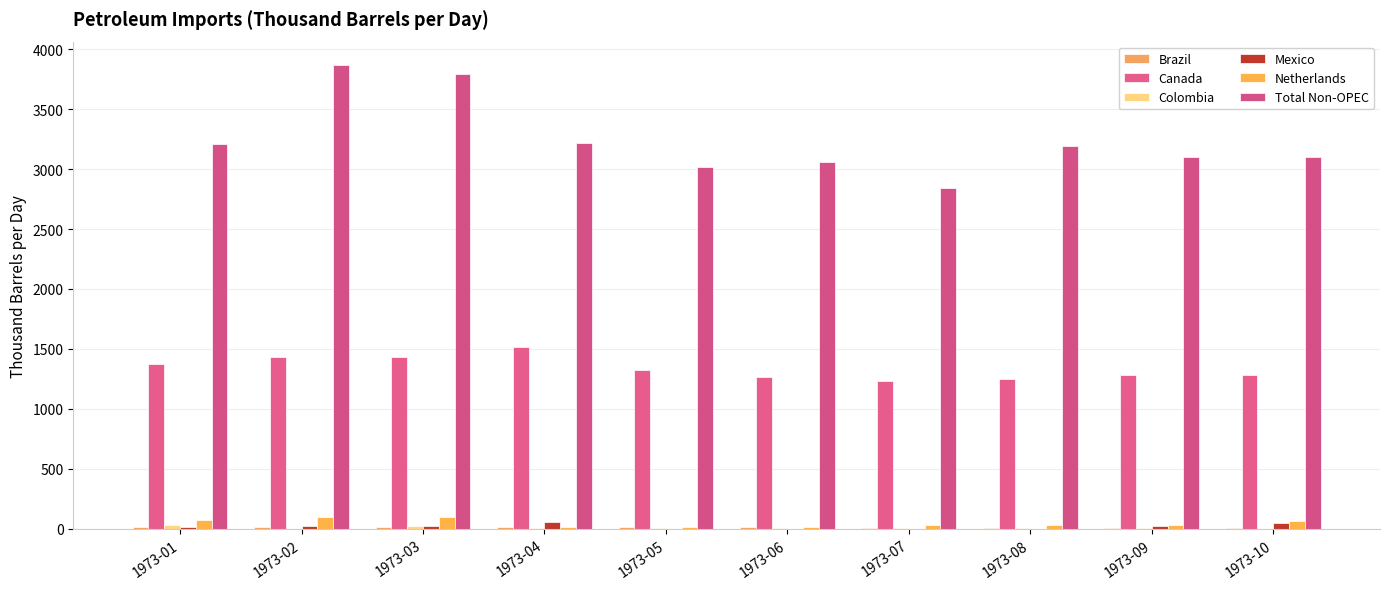

What is the lowest value of the Total Non-OPEC series?

2843.6